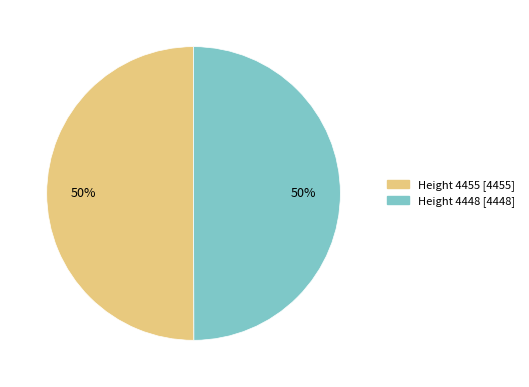

Combined, do Height 4448 and Height 4455 account for over 50%?

Yes